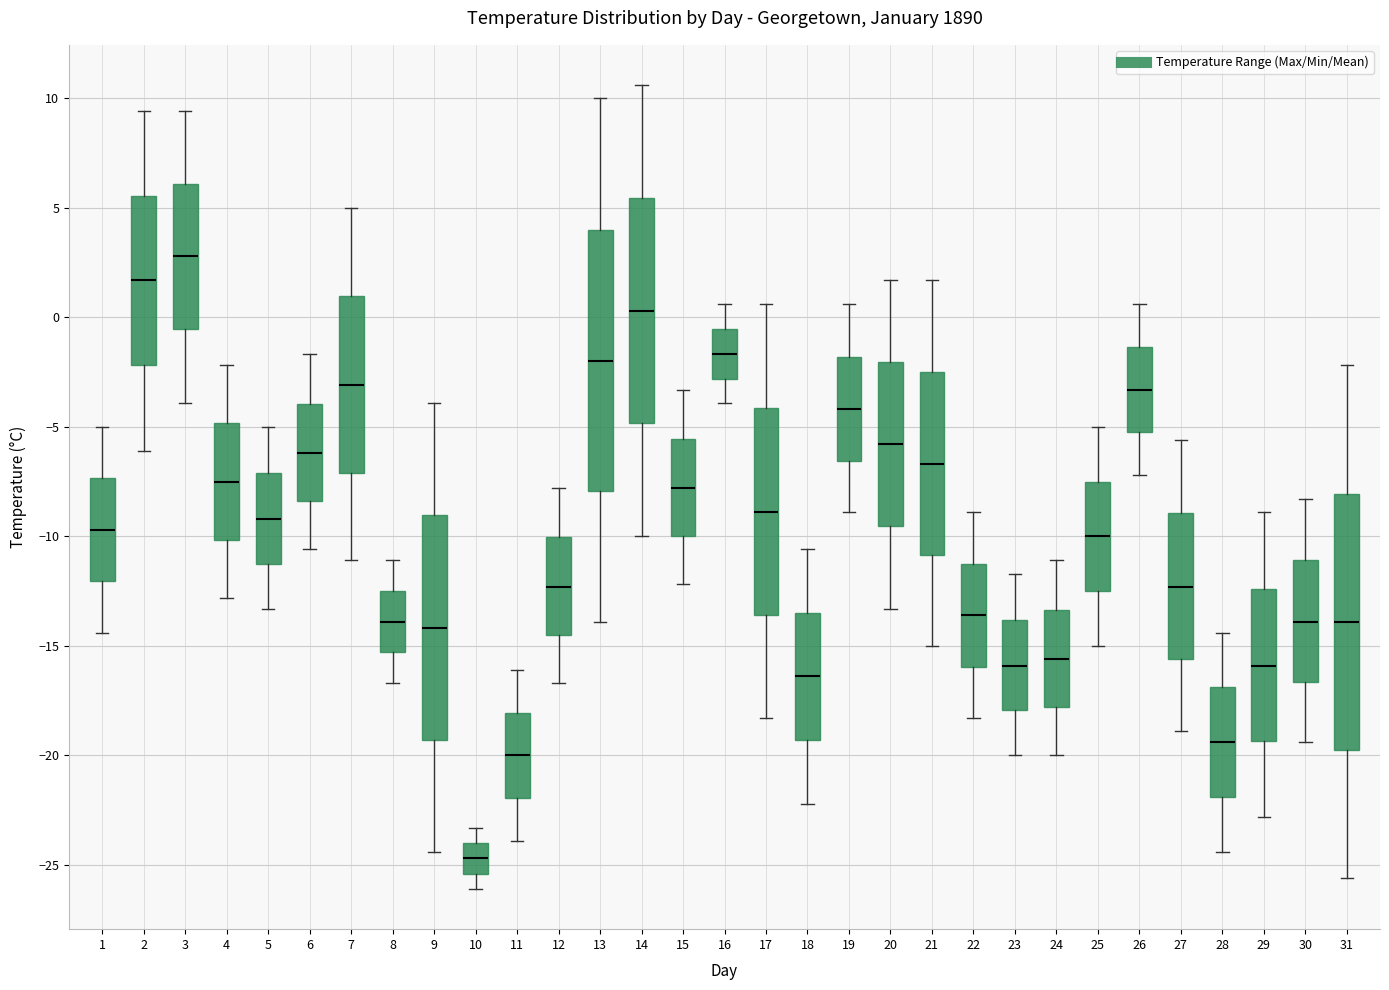

Reading left to right, transcribe this box plot: for each box, give where its median line is, the range the box spans, and where its two whiskers end, as read against the y-axis. The values are not printed on the chart, so give them approximately, as read against the axis.

1: median -9.5, box -12.0 to -7.5, whiskers -14.5 to -5.0
2: median 1.5, box -2.0 to 5.5, whiskers -6.0 to 9.5
3: median 3.0, box -0.5 to 6.0, whiskers -4.0 to 9.5
4: median -7.5, box -10.0 to -5.0, whiskers -13.0 to -2.0
5: median -9.0, box -11.0 to -7.0, whiskers -13.5 to -5.0
6: median -6.0, box -8.5 to -4.0, whiskers -10.5 to -1.5
7: median -3.0, box -7.0 to 1.0, whiskers -11.0 to 5.0
8: median -14.0, box -15.5 to -12.5, whiskers -16.5 to -11.0
9: median -14.0, box -19.5 to -9.0, whiskers -24.5 to -4.0
10: median -24.5, box -25.5 to -24.0, whiskers -26.0 to -23.5
11: median -20.0, box -22.0 to -18.0, whiskers -24.0 to -16.0
12: median -12.5, box -14.5 to -10.0, whiskers -16.5 to -8.0
13: median -2.0, box -8.0 to 4.0, whiskers -14.0 to 10.0
14: median 0.5, box -5.0 to 5.5, whiskers -10.0 to 10.5
15: median -8.0, box -10.0 to -5.5, whiskers -12.0 to -3.5
16: median -1.5, box -3.0 to -0.5, whiskers -4.0 to 0.5
17: median -9.0, box -13.5 to -4.0, whiskers -18.5 to 0.5
18: median -16.5, box -19.5 to -13.5, whiskers -22.0 to -10.5
19: median -4.0, box -6.5 to -2.0, whiskers -9.0 to 0.5
20: median -6.0, box -9.5 to -2.0, whiskers -13.5 to 1.5
21: median -6.5, box -11.0 to -2.5, whiskers -15.0 to 1.5
22: median -13.5, box -16.0 to -11.0, whiskers -18.5 to -9.0
23: median -16.0, box -18.0 to -14.0, whiskers -20.0 to -11.5
24: median -15.5, box -18.0 to -13.5, whiskers -20.0 to -11.0
25: median -10.0, box -12.5 to -7.5, whiskers -15.0 to -5.0
26: median -3.5, box -5.0 to -1.5, whiskers -7.0 to 0.5
27: median -12.5, box -15.5 to -9.0, whiskers -19.0 to -5.5
28: median -19.5, box -22.0 to -17.0, whiskers -24.5 to -14.5
29: median -16.0, box -19.5 to -12.5, whiskers -23.0 to -9.0
30: median -14.0, box -16.5 to -11.0, whiskers -19.5 to -8.5
31: median -14.0, box -19.5 to -8.0, whiskers -25.5 to -2.0